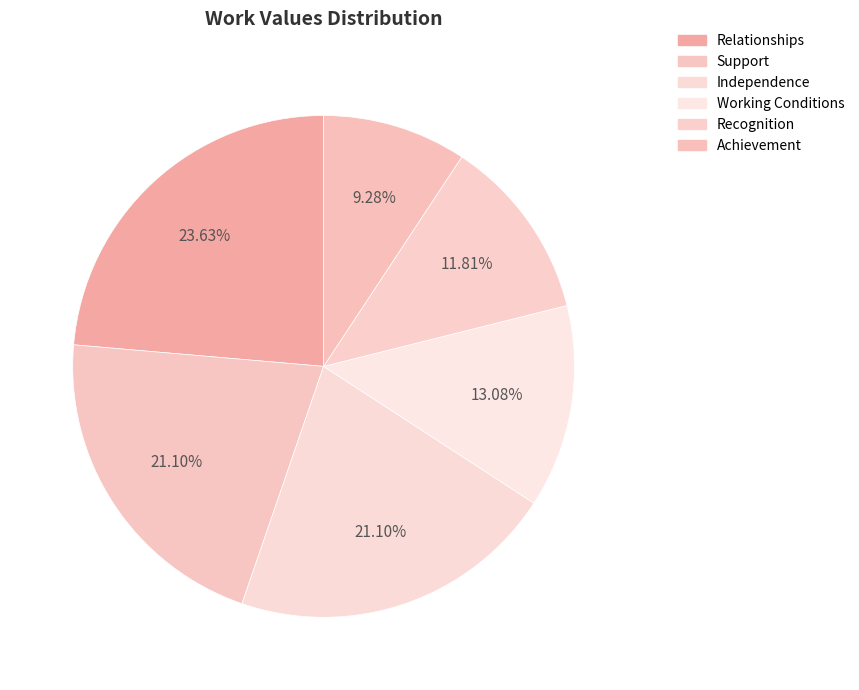

What percentage is the Working Conditions slice, to the nearest percent?

13%